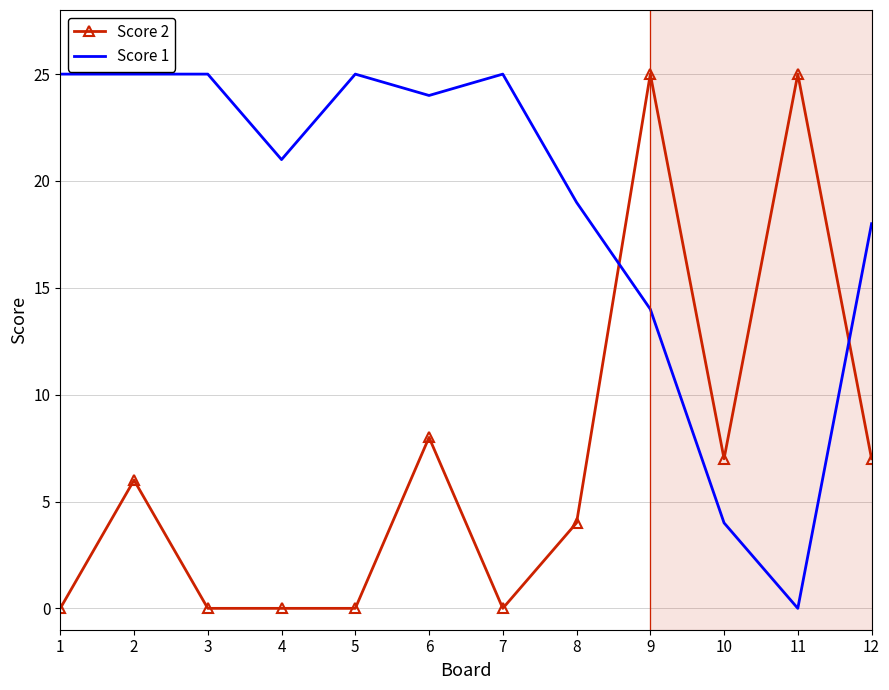

Reading left to right, what are all the values shown in this chart?

Score 2: 1=0	2=6	3=0	4=0	5=0	6=8	7=0	8=4	9=25	10=7	11=25	12=7
Score 1: 1=25	2=25	3=25	4=21	5=25	6=24	7=25	8=19	9=14	10=4	11=0	12=18